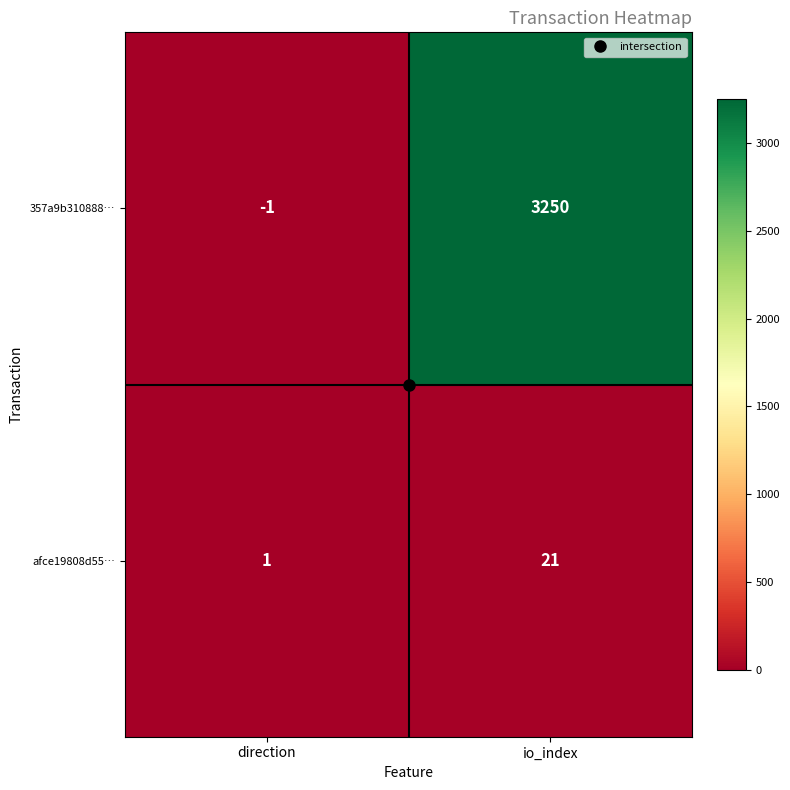

Where is 357a9b310888… nearest to the value 1624?

direction